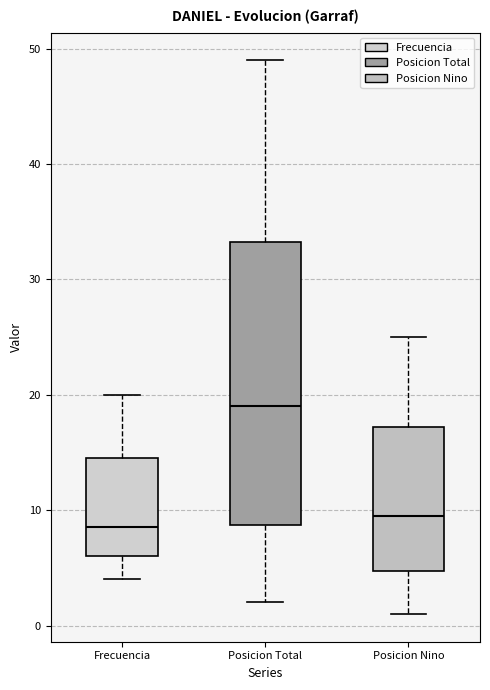

Reading left to right, read every box against the y-axis: the position of its median line, the range the box covers, and the ends of its whiskers. The values are not printed on the chart, so give them approximately, as read against the axis.

Frecuencia: median 9, box 6 to 15, whiskers 4 to 20
Posicion Total: median 19, box 9 to 33, whiskers 2 to 49
Posicion Nino: median 10, box 5 to 17, whiskers 1 to 25